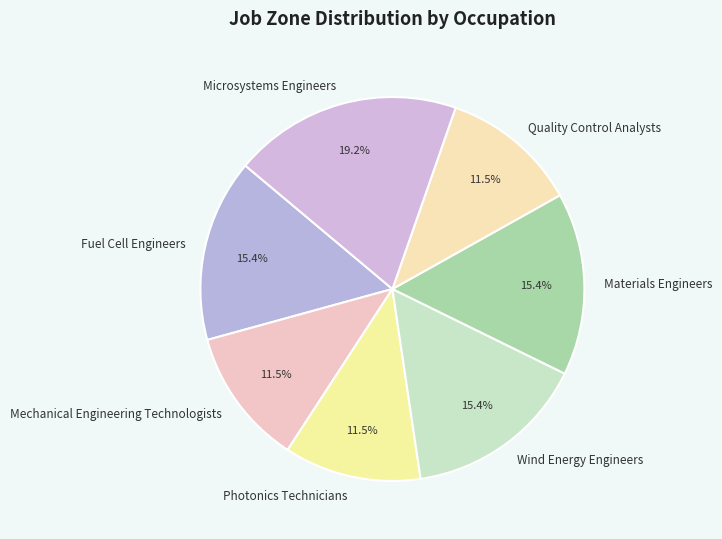

What portion of the pie excludes Microsystems Engineers?

80.8%